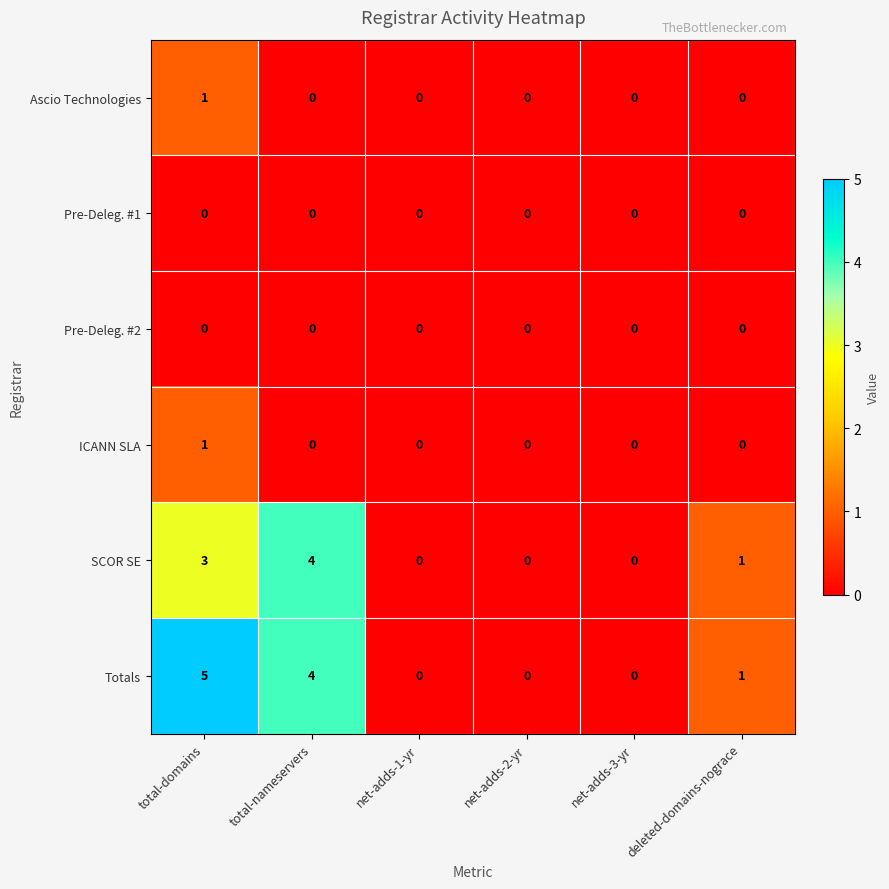

Which series has the largest total across all categories?

Totals